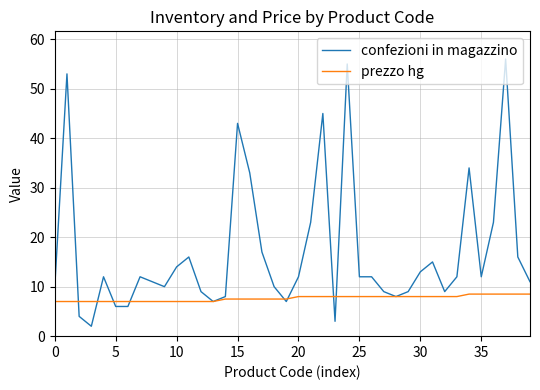

List the series in order of their overall mean, lowest first.

prezzo hg, confezioni in magazzino